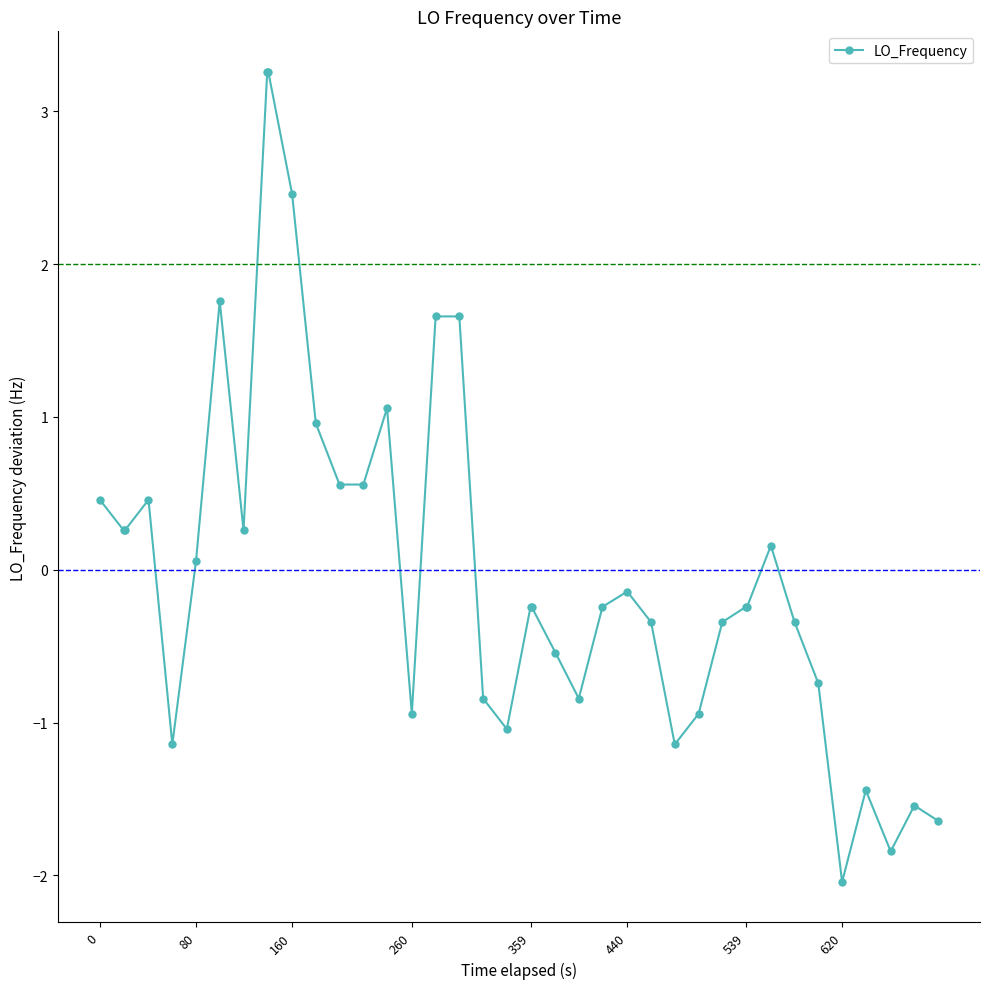

Does the chart display data point markers on the line(s)?

Yes